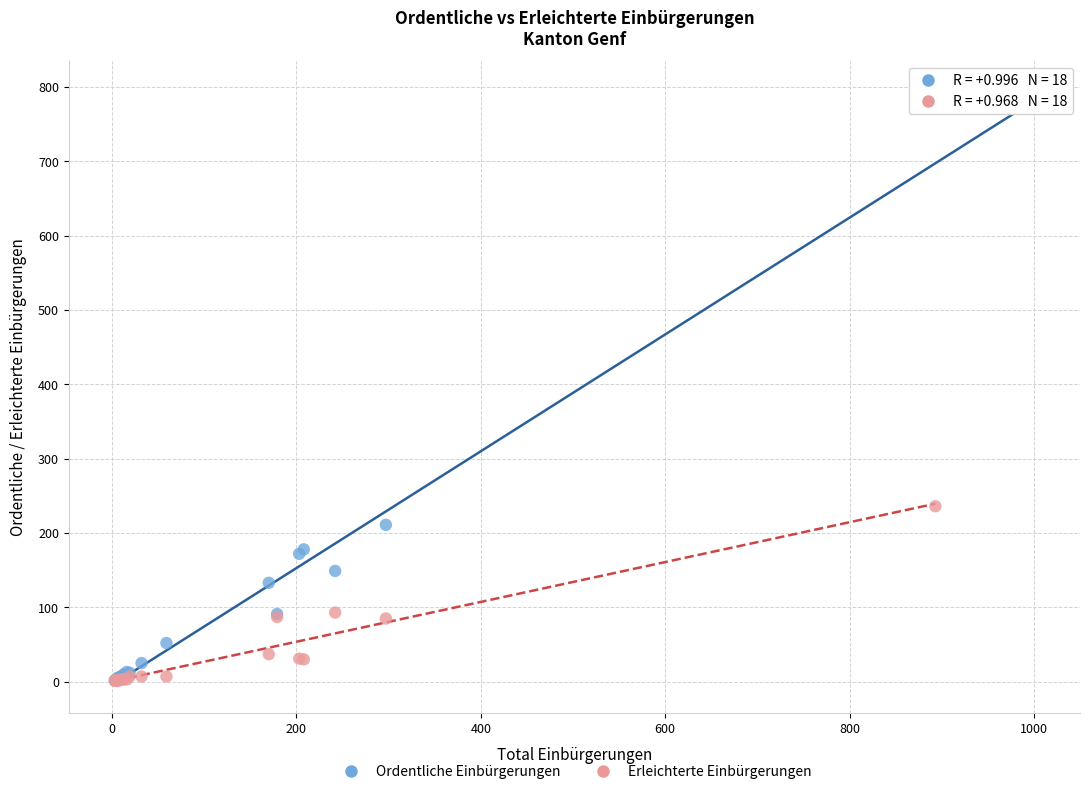

Which series has the largest Y range (max minus min)?

Ordentliche Einbürgerungen